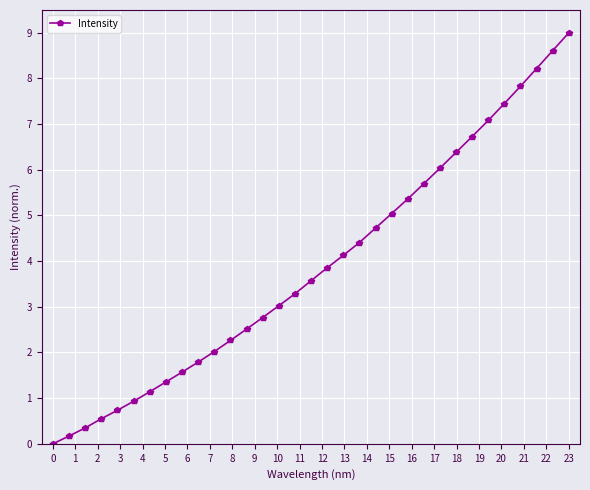

True or false: there are more than 1 points higher than both neighbors.

False